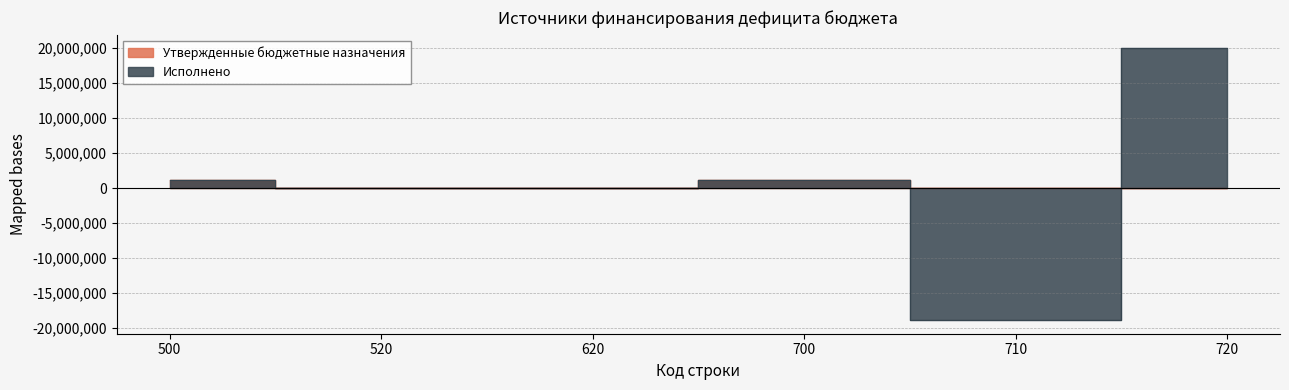

At which category does Утвержденные бюджетные назначения reach its first local peak?

700